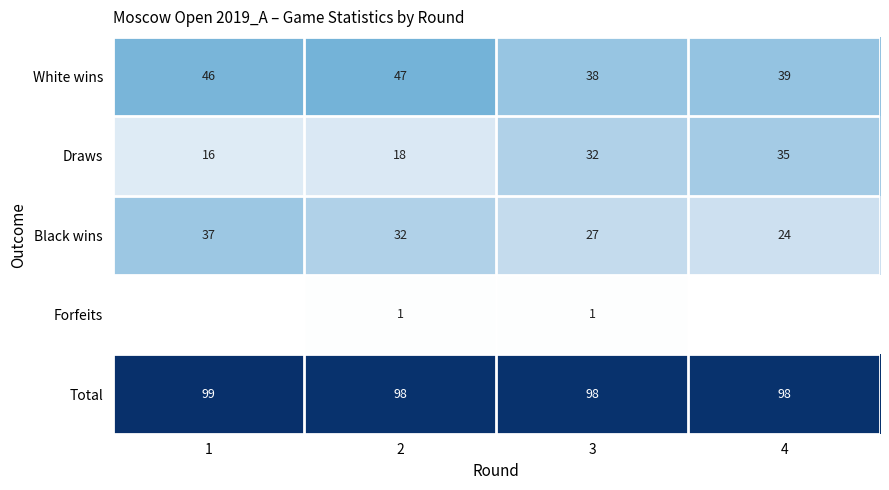

What is the average value of the Total series?

98